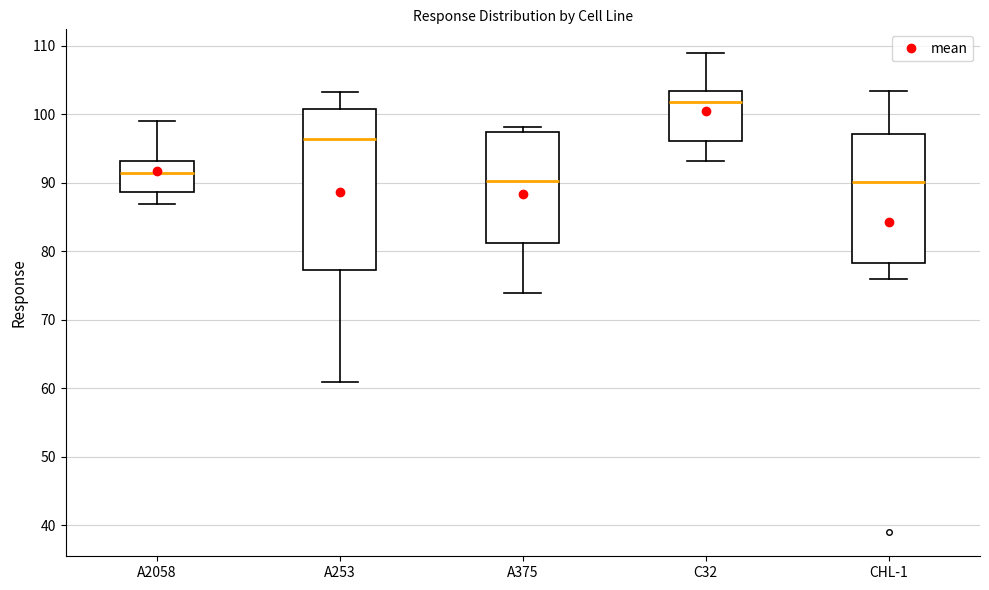

Comparing the boxes themselves (not the whiskers), which one is the tallest?

A253